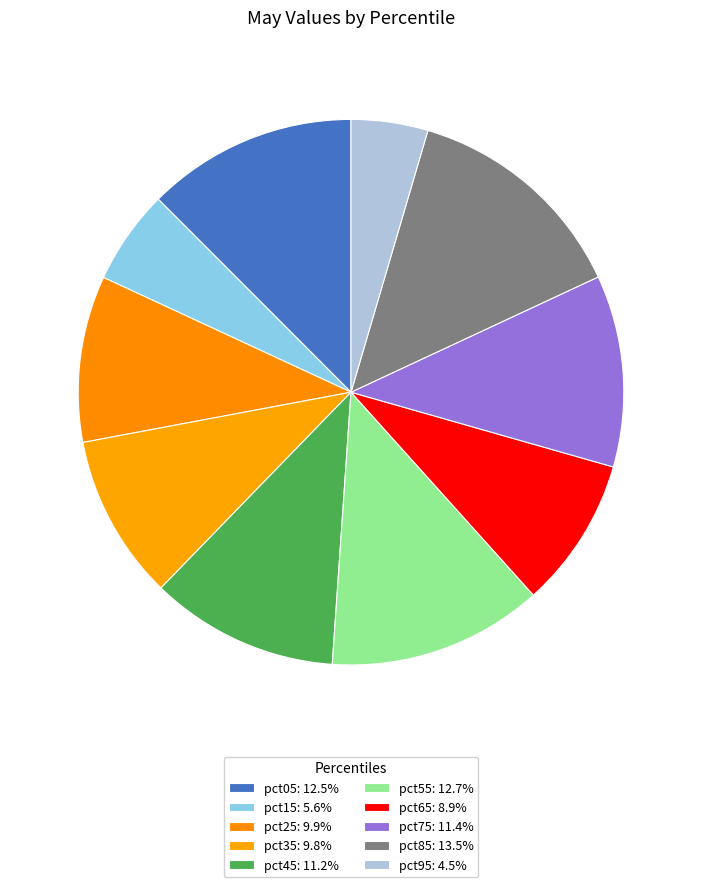

To the nearest percent, what percentage of the pie is pct75?

11%